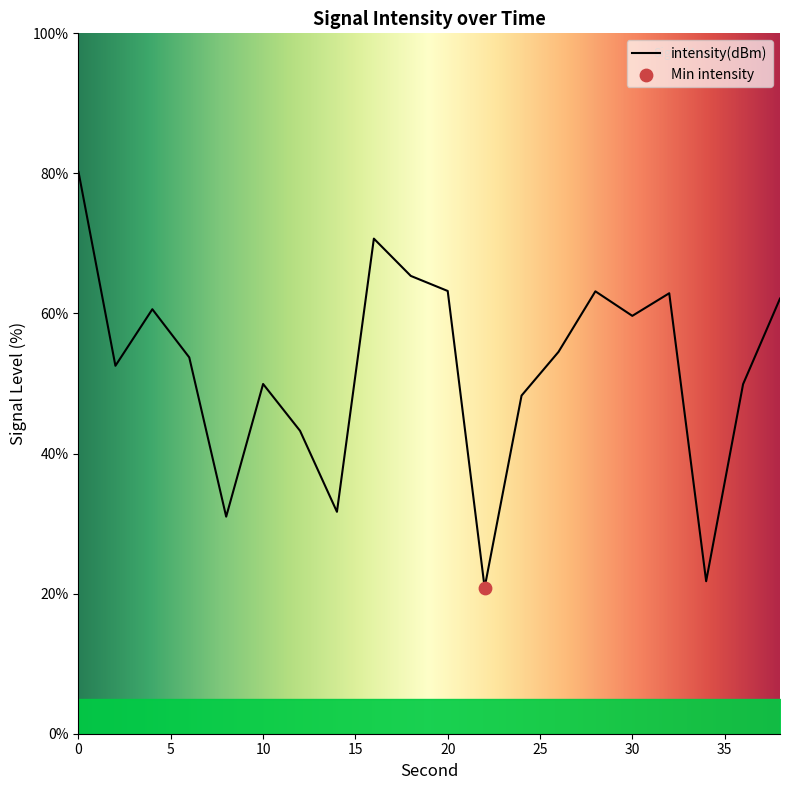

What is the ratio of the value at 32 to the value at 10?

1.3